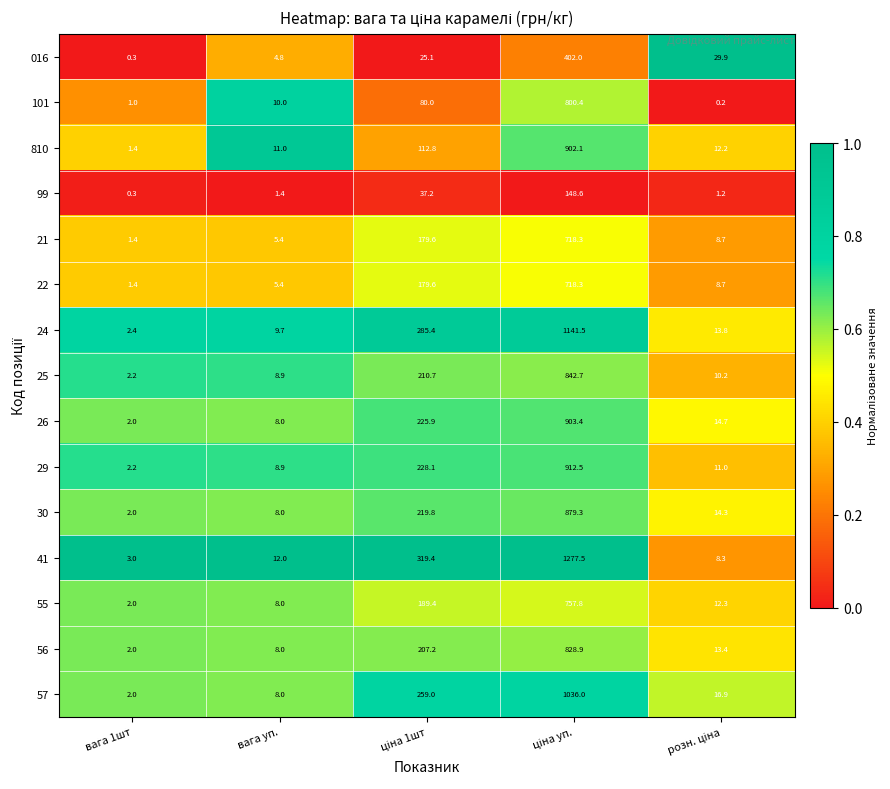

At how many categories does at least one series exceed 0?

5